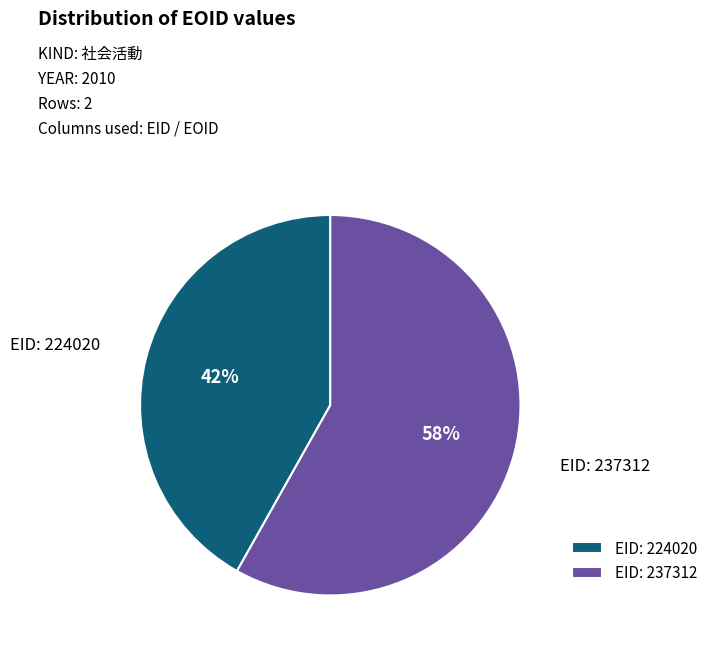

To the nearest percent, what percentage of the pie is EID: 237312?

58%